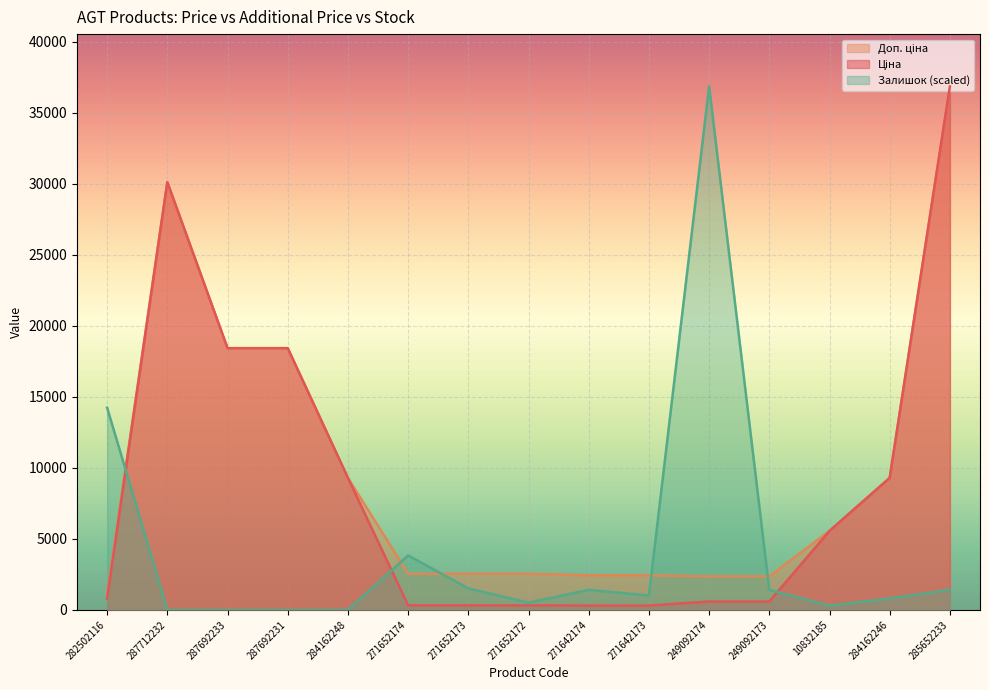

Which series changed the most between 287712232 and 285652233?

Ціна